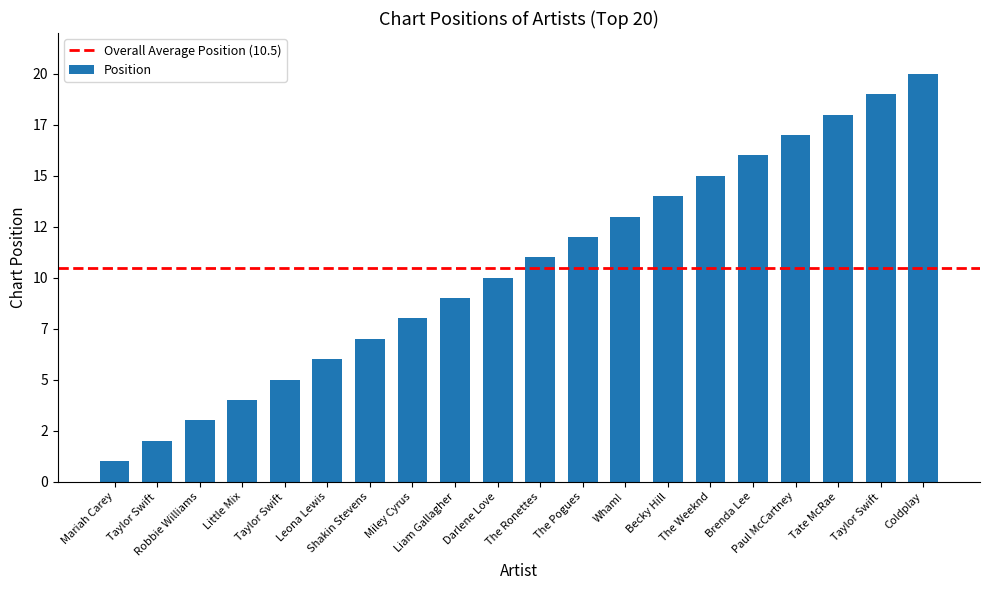

Is it true that the value at Brenda Lee is 16?

True